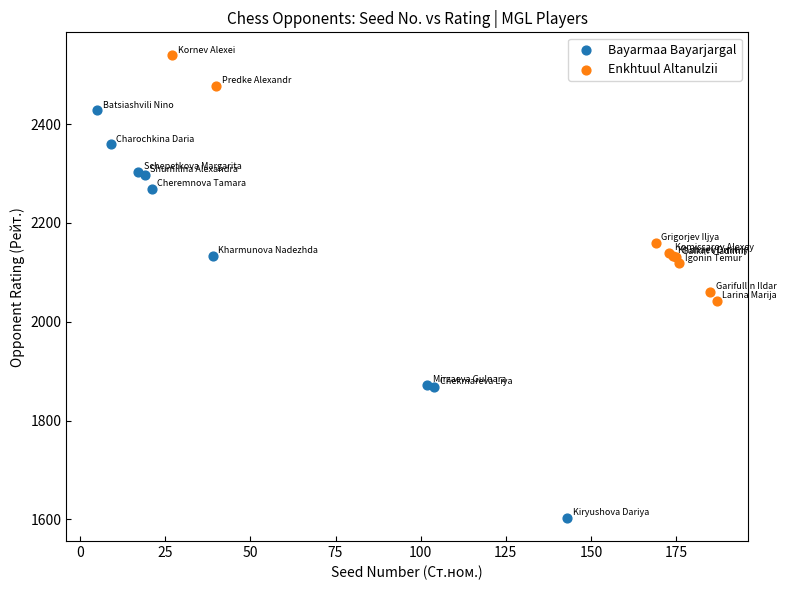

Which series contains the highest Y value?

Enkhtuul Altanulzii